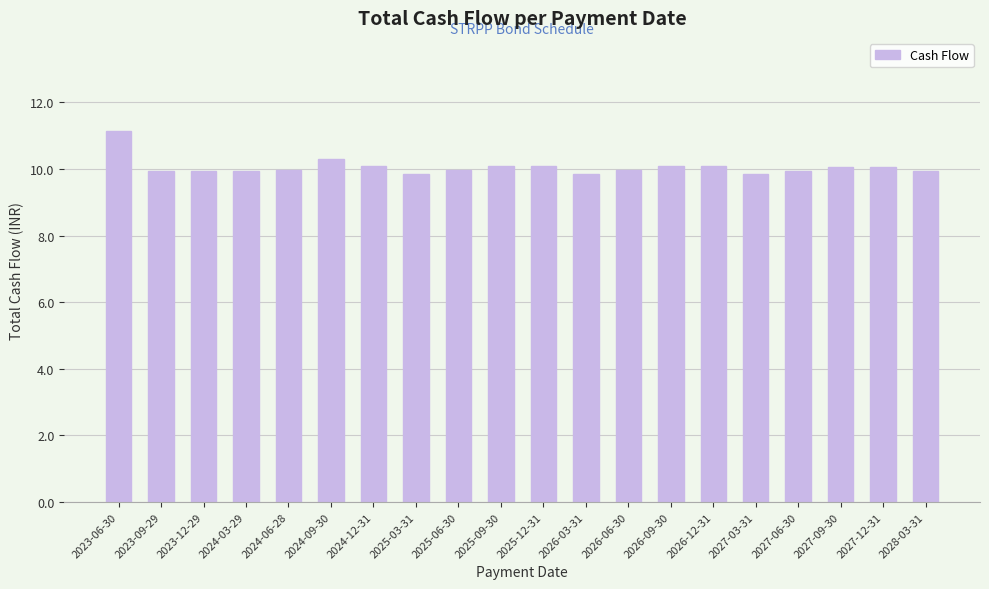

Are the bars horizontal?

No